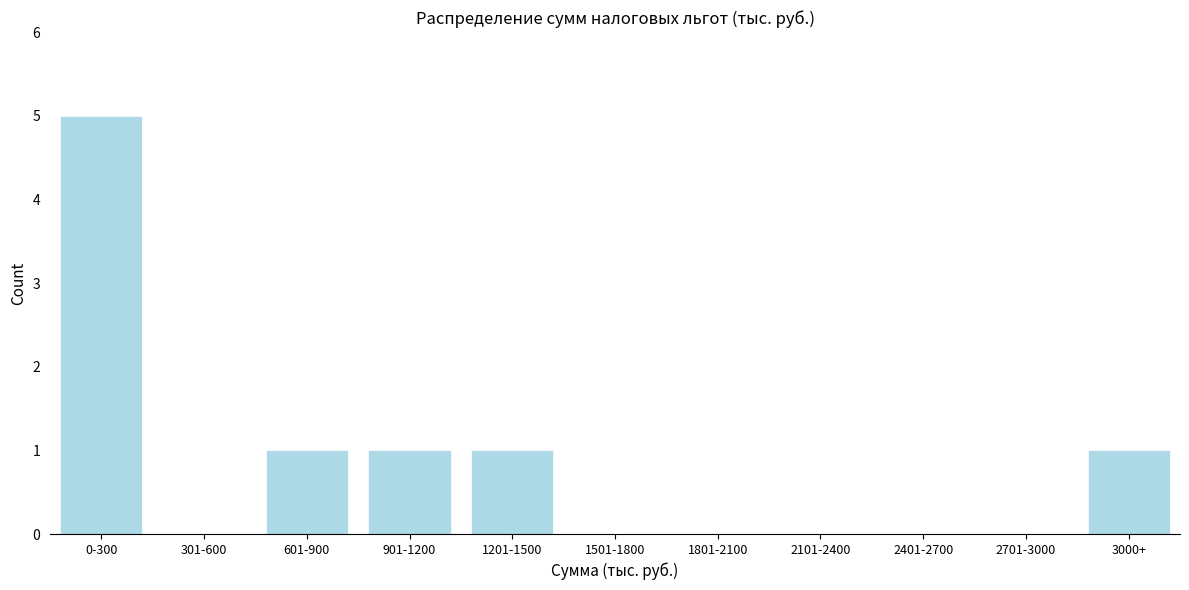

Reading left to right, extract all data points from this chart.

0-300=5	301-600=0	601-900=1	901-1200=1	1201-1500=1	1501-1800=0	1801-2100=0	2101-2400=0	2401-2700=0	2701-3000=0	3000+=1